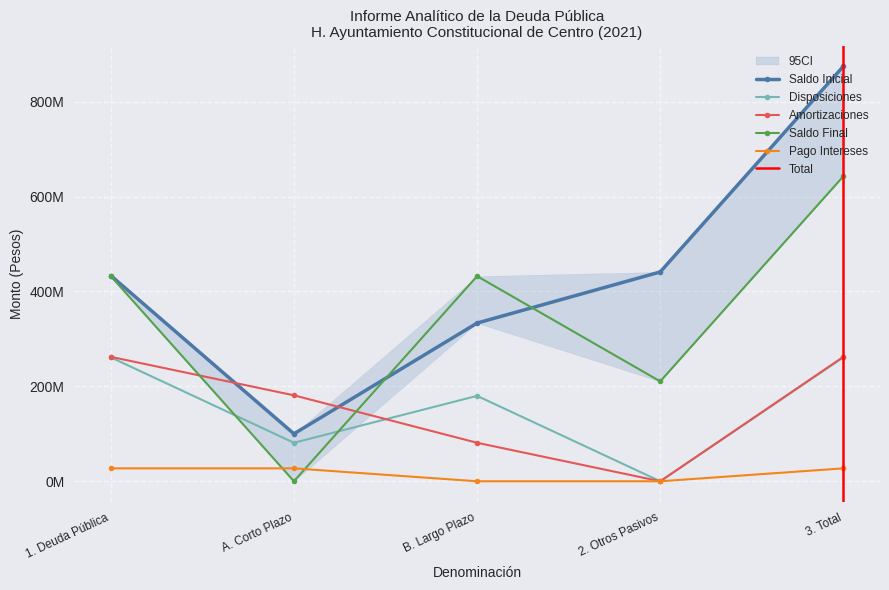

The Saldo Final series shows 237177781.8 at A. Corto Plazo. True or false?

False